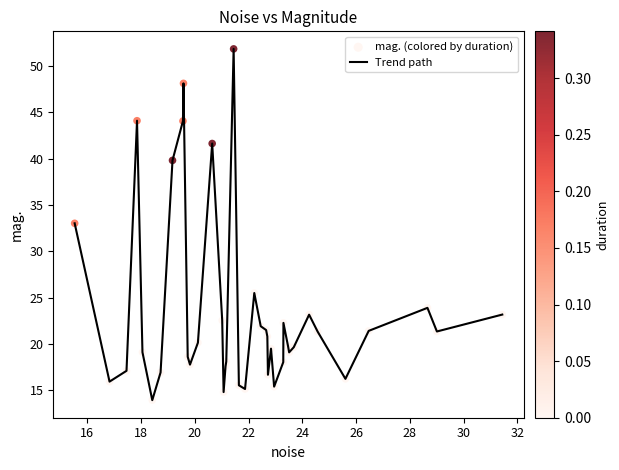

What is the smallest value displayed?

13.9